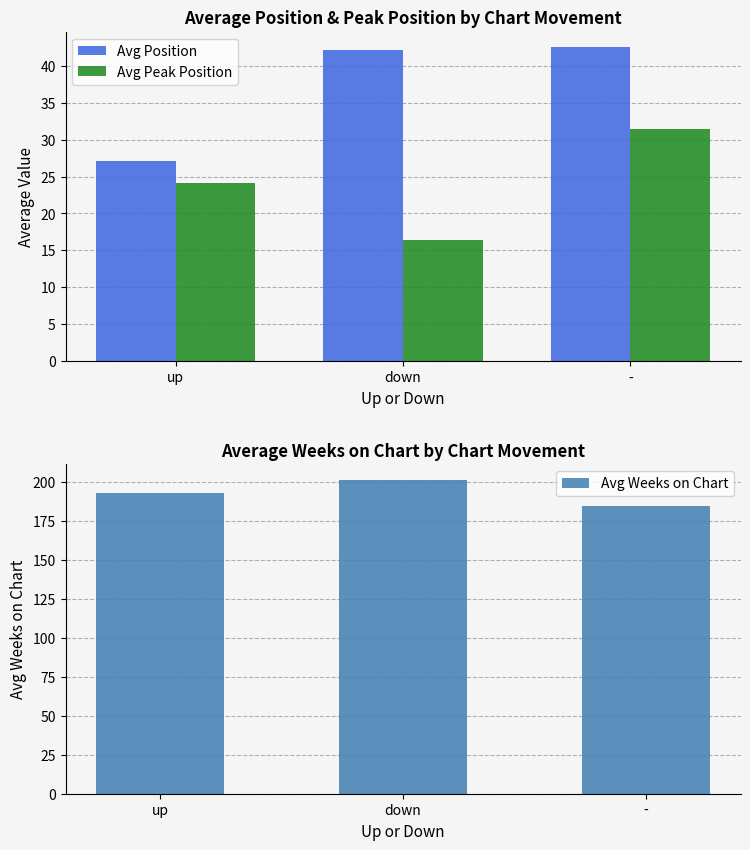

At which category does the chart reach its peak across all series?

down